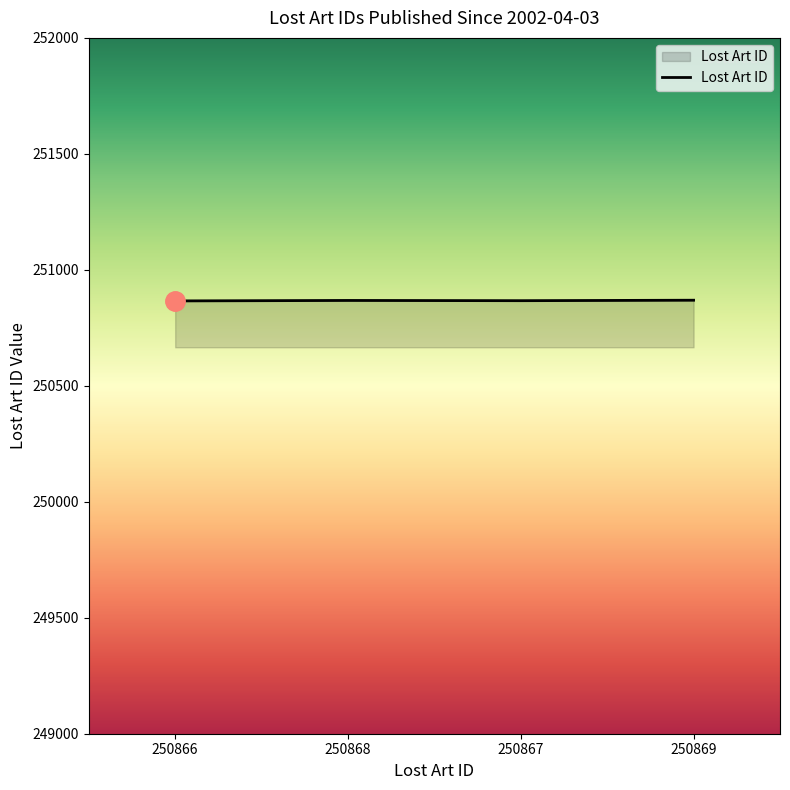

How many lines are shown in the chart?

1